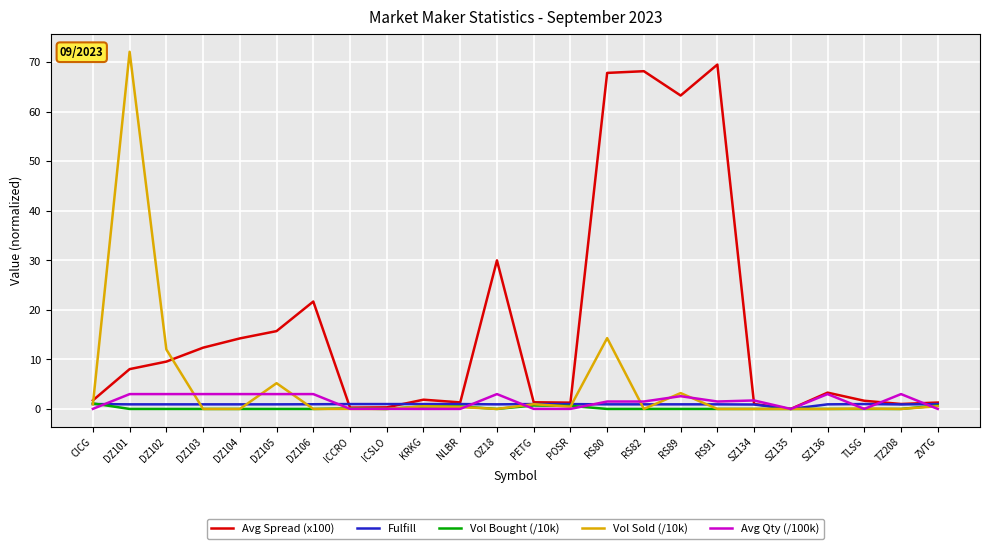

Does the chart display data point markers on the line(s)?

No